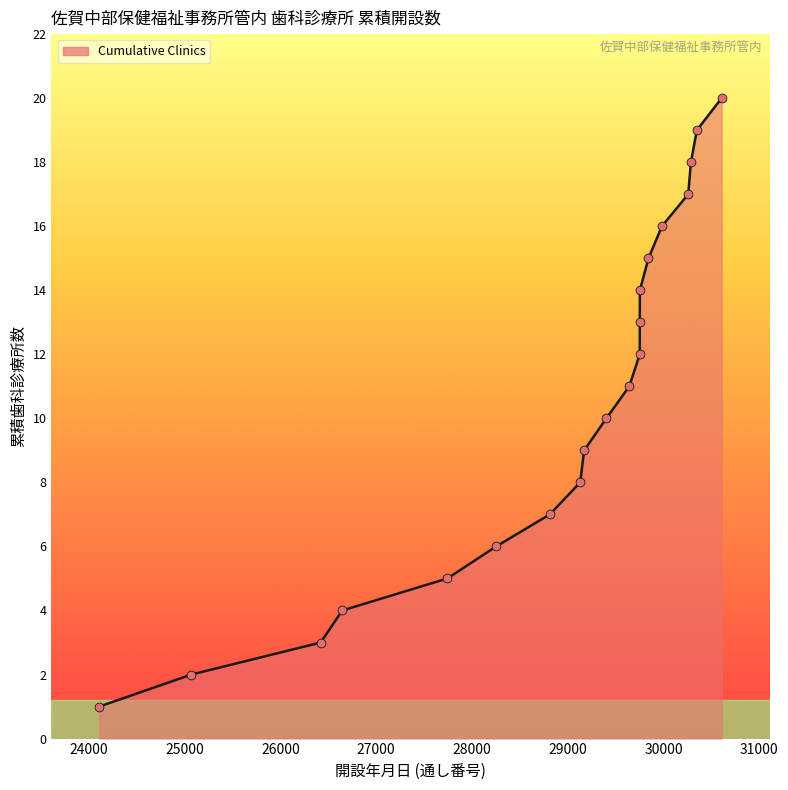

What is the ratio of the value at 24108 to the value at 30258?

0.1